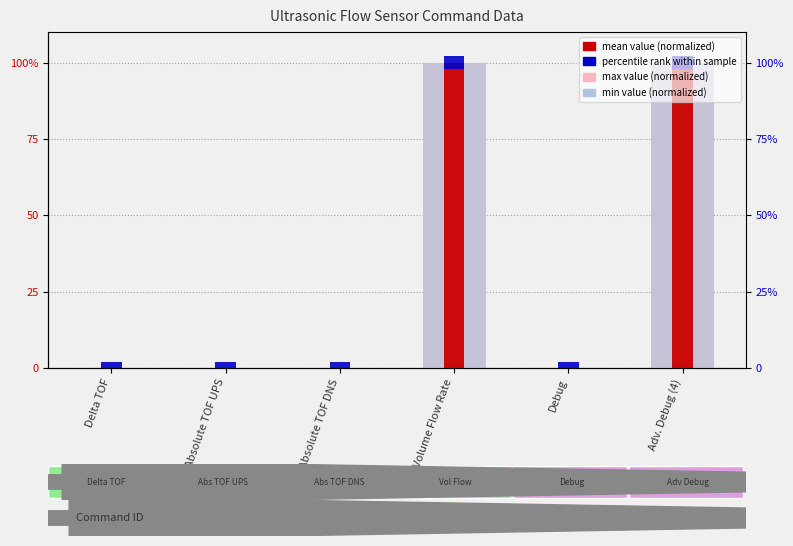

What is the difference between the maximum and minimum values in the min value (normalized) series?

100.0